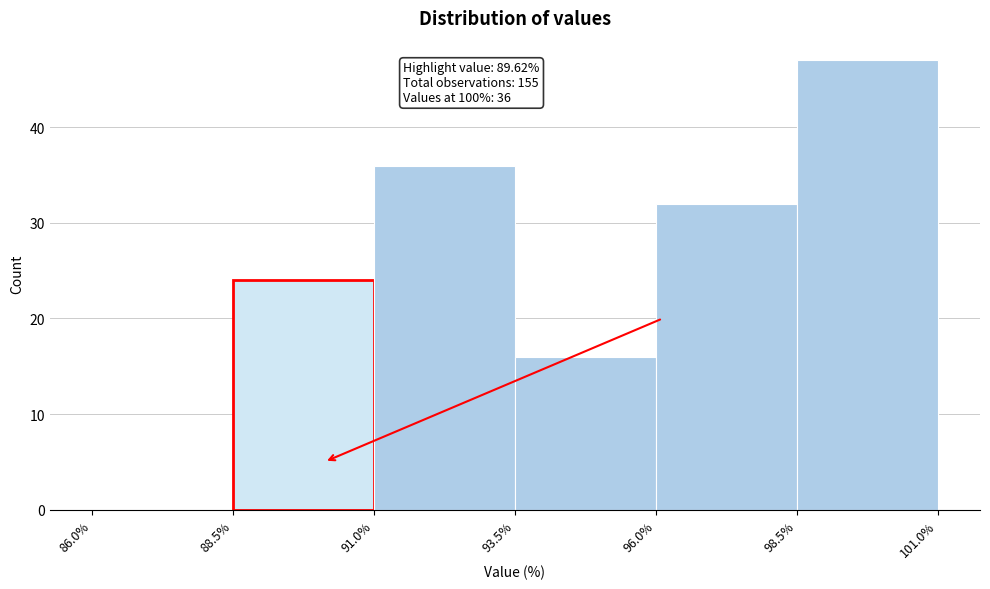

Over which range of the x-axis is the bar tallest?

98.5% to 101.0%